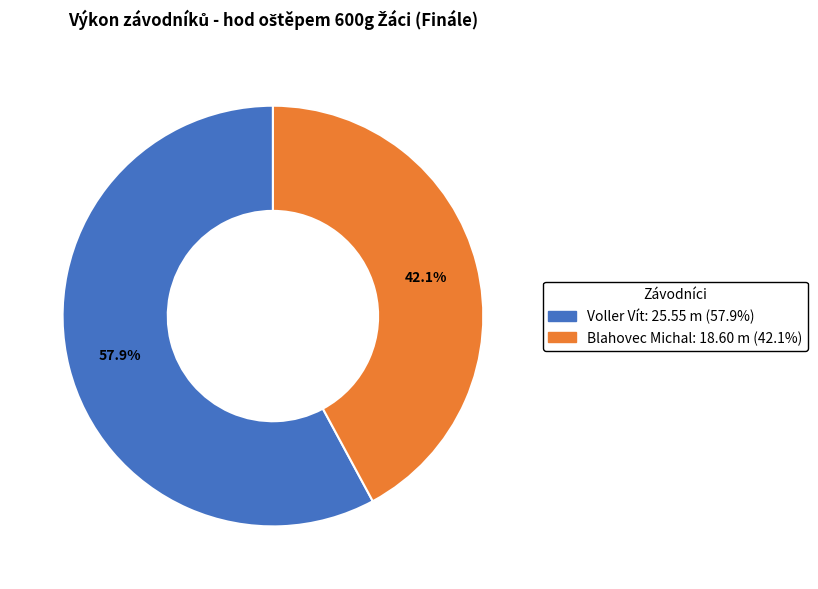

Count the number of slices in the pie.

2